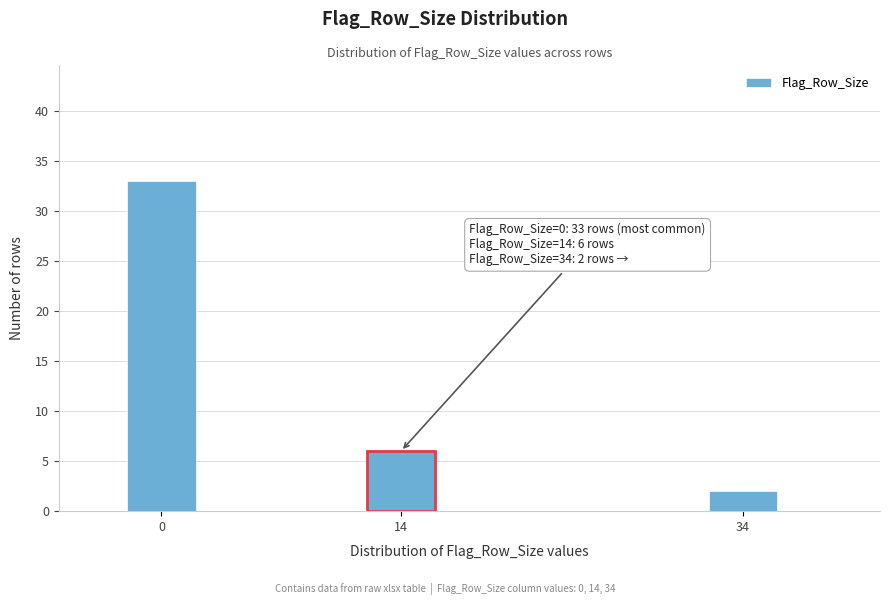

Reading left to right, what are all the values shown in this chart?

0=33	14=6	34=2